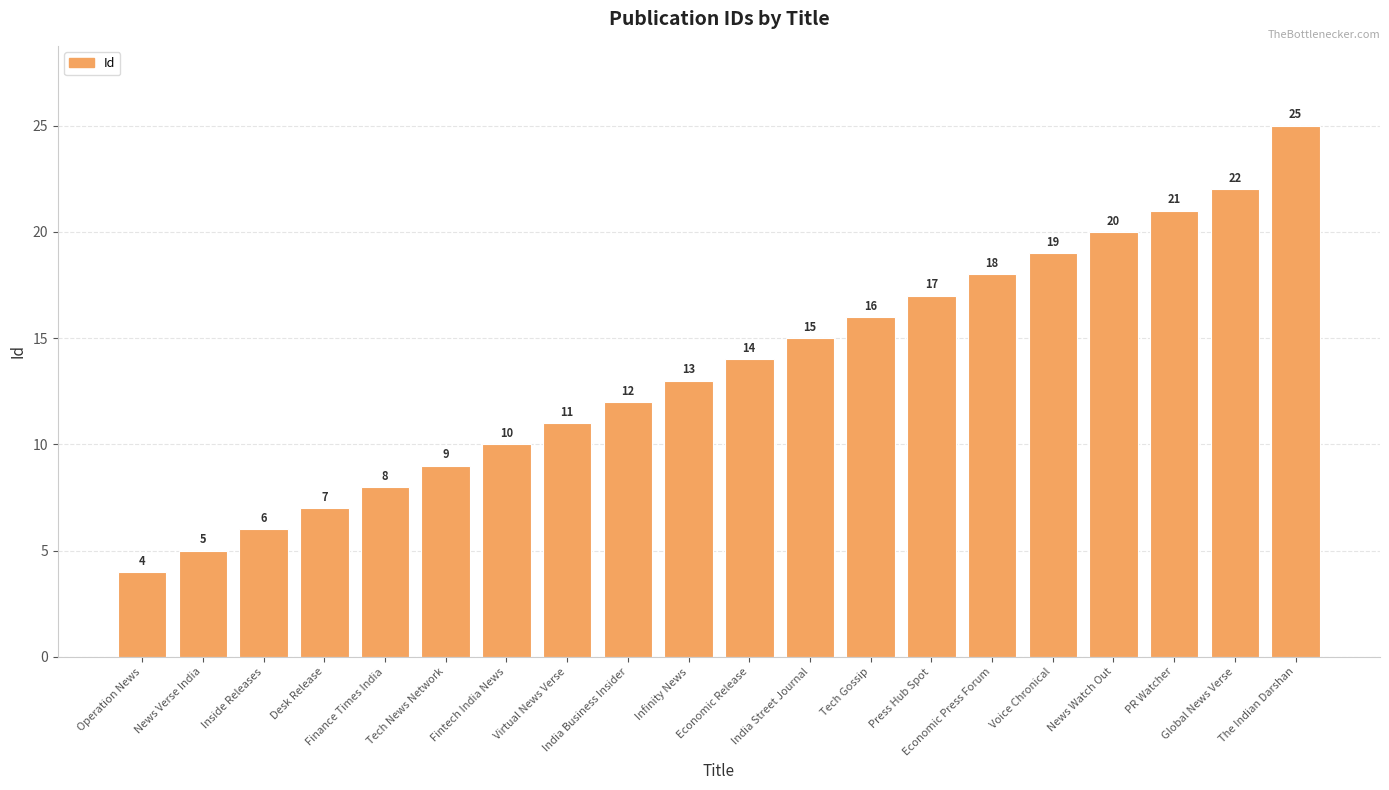

What is the average value?

14